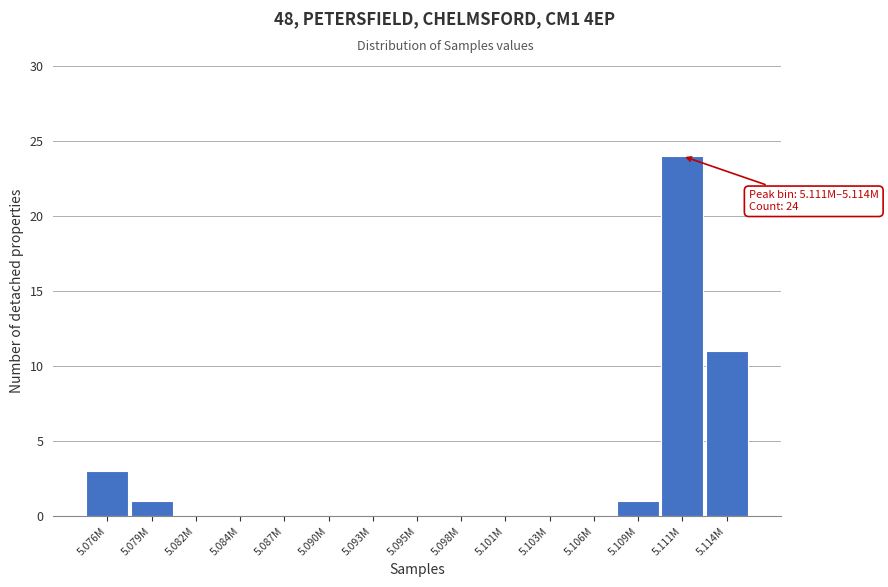

Reading left to right, transcribe all the data shown in this chart.

5.076M=3	5.079M=1	5.082M=0	5.084M=0	5.087M=0	5.090M=0	5.093M=0	5.095M=0	5.098M=0	5.101M=0	5.103M=0	5.106M=0	5.109M=1	5.111M=24	5.114M=11